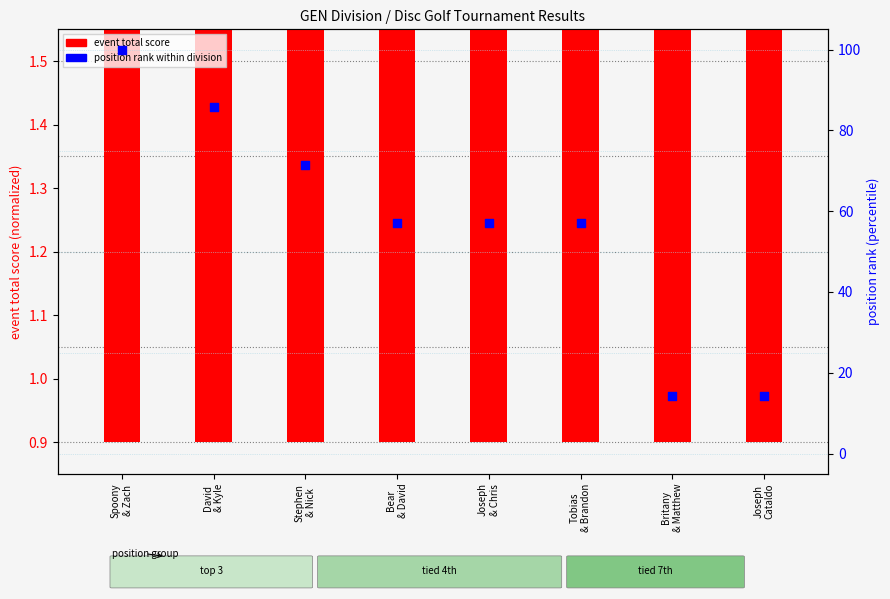

Which series contains the highest Y value?

position rank within division